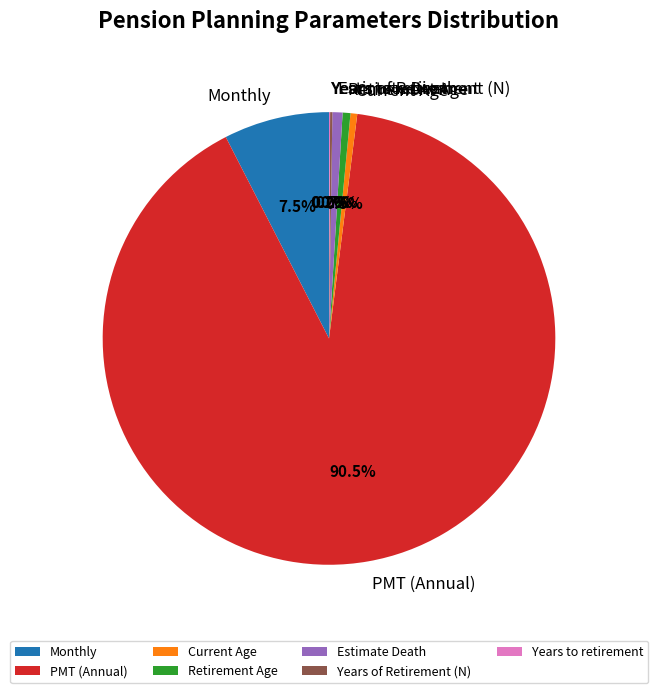

True or false: Retirement Age accounts for 12% of the total.

False